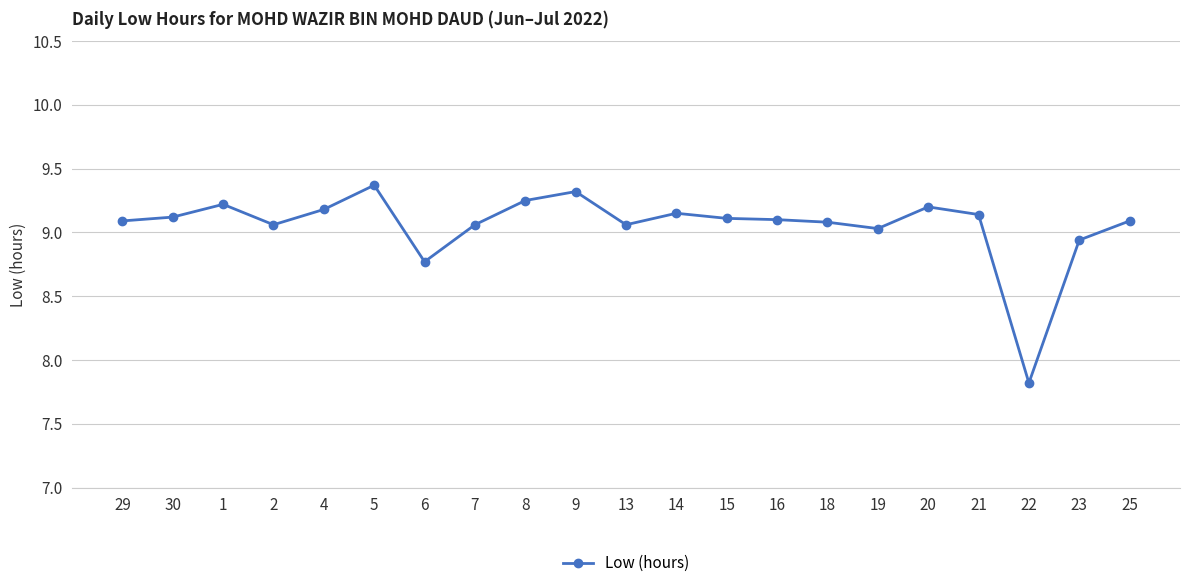

At which category does the chart reach its peak across all series?

5